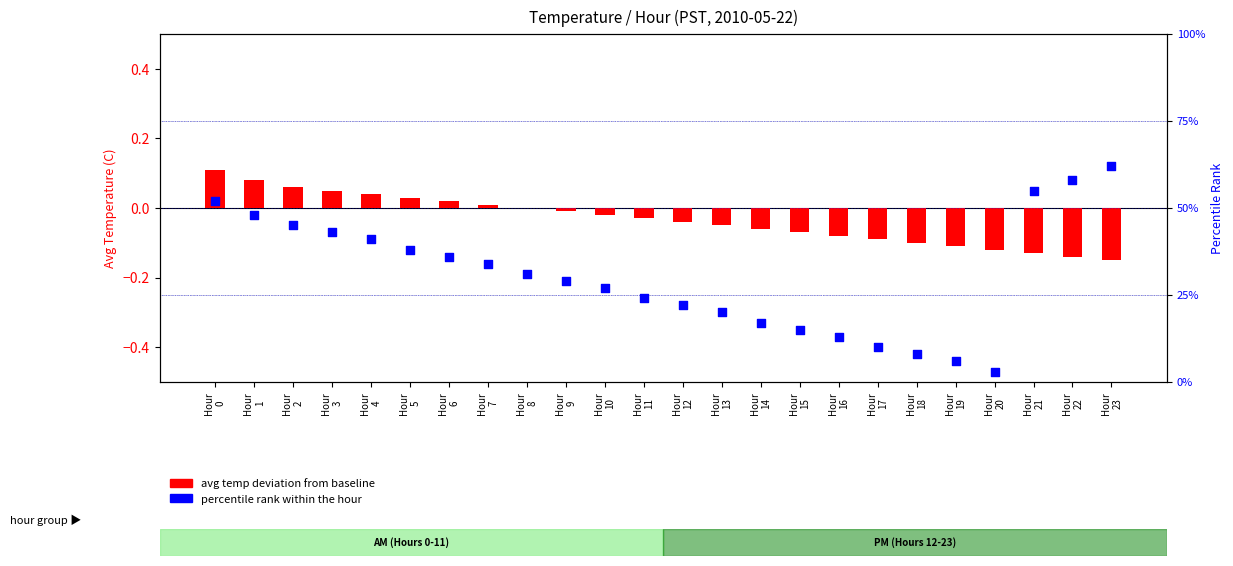

What are all the series names shown in the legend?

avg temp deviation from baseline, percentile rank within the hour